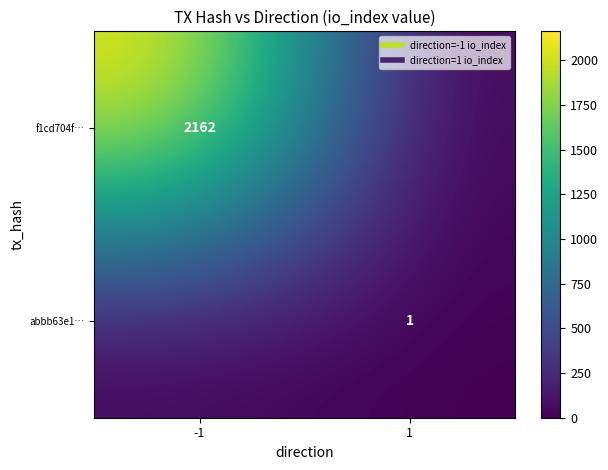

True or false: f1cd704f… has a value of 818 at 1.

False